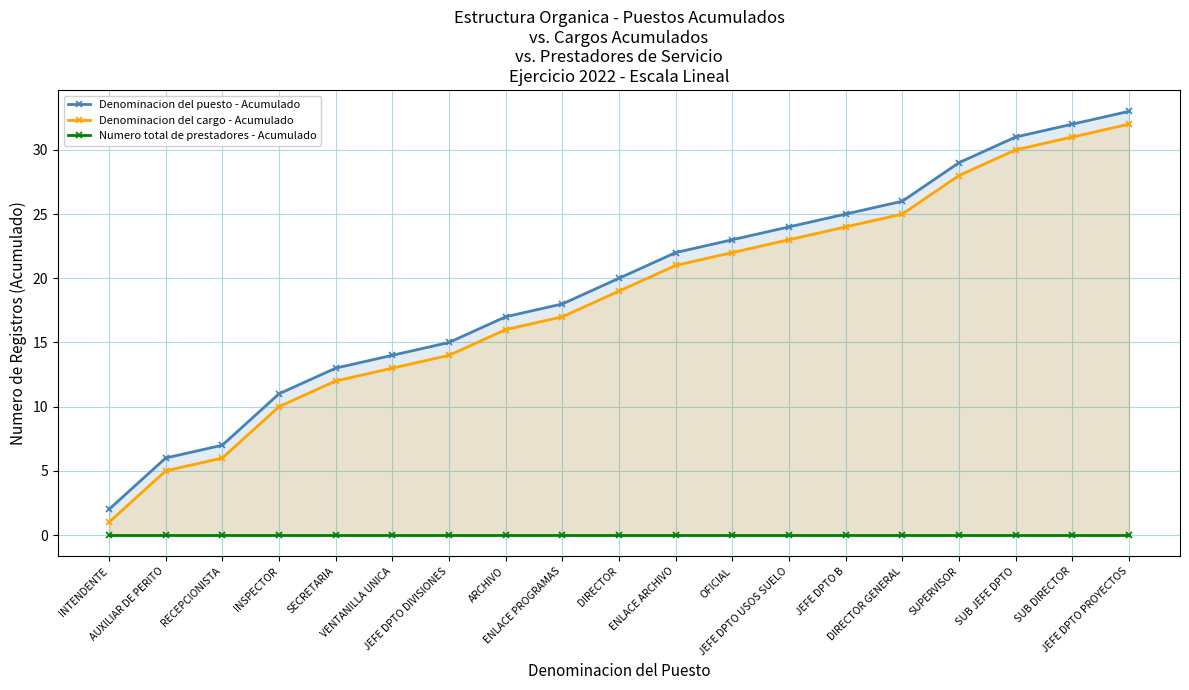

The Denominacion del cargo - Acumulado series shows 23 at JEFE DPTO USOS SUELO. True or false?

True